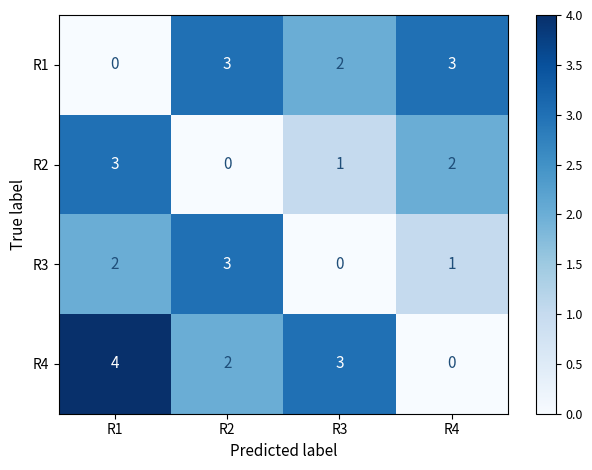

At which category is the sum across all series the highest?

R1